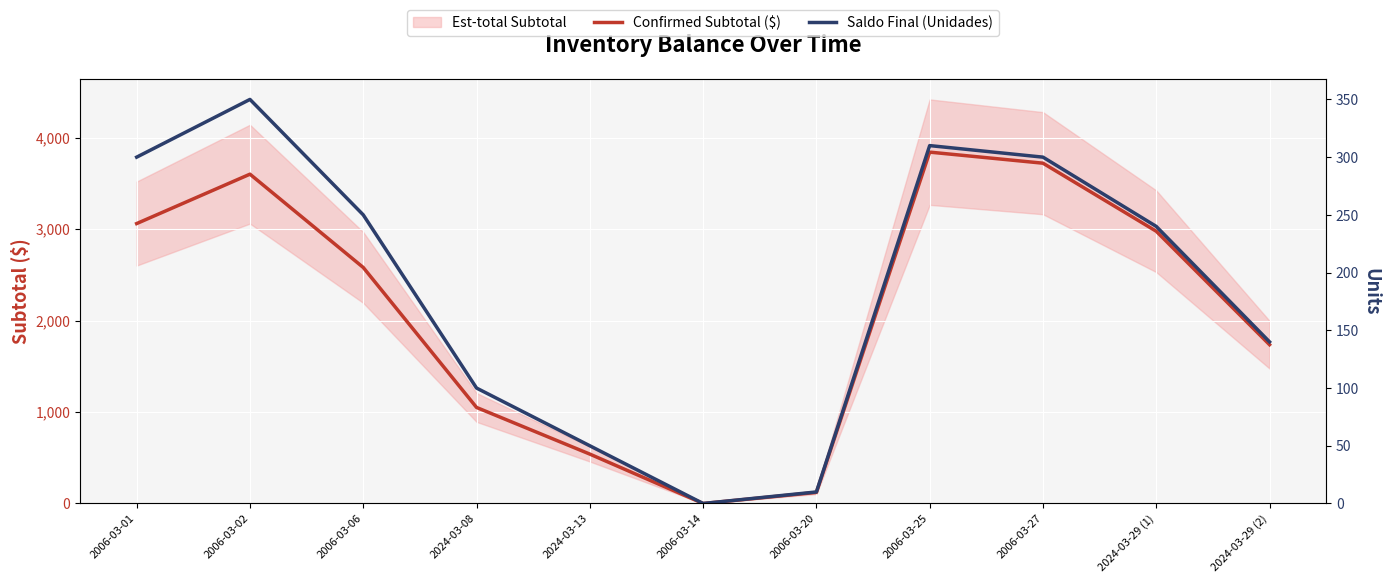

What is the difference between the second highest and minimum values in the Confirmed Subtotal ($) series?

3720